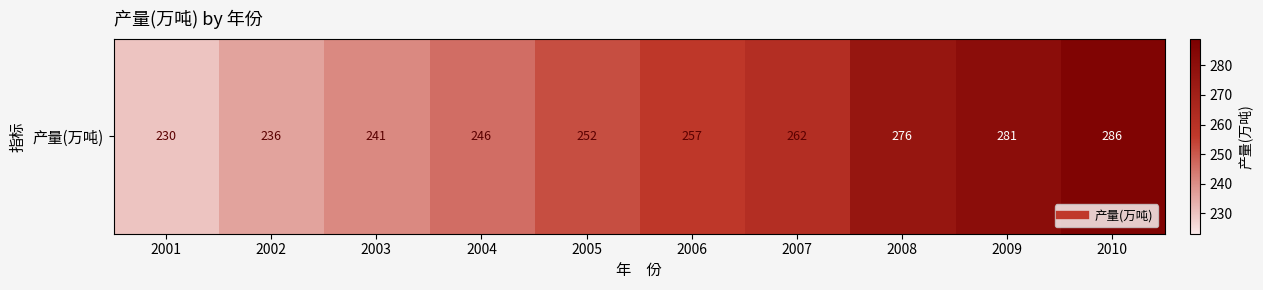

How many values are below 257?

5